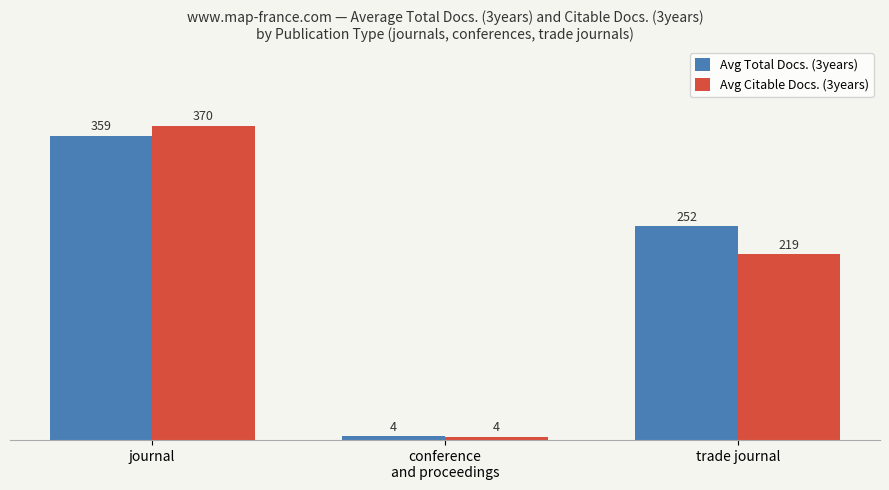

What is the difference between the maximum and second lowest values in the Avg Total Docs. (3years) series?

106.8